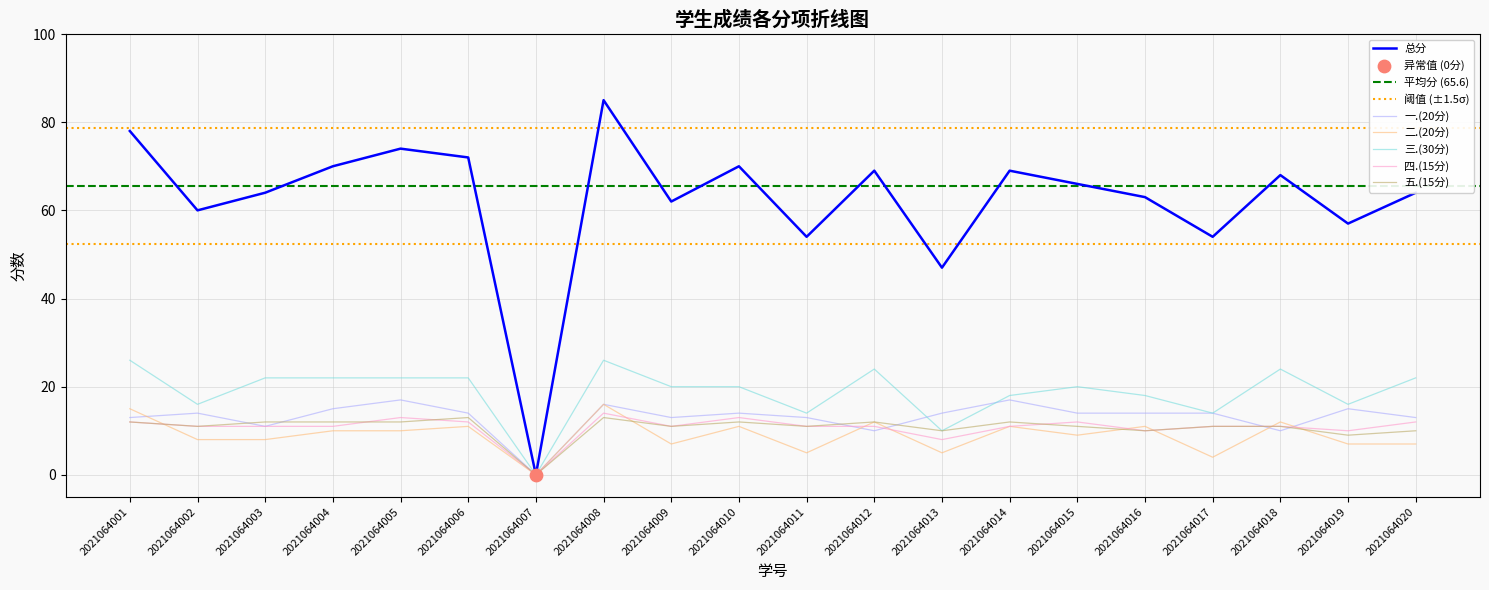

What are all the series names shown in the legend?

总分, 一.(20分), 二.(20分), 三.(30分), 四.(15分), 五.(15分)